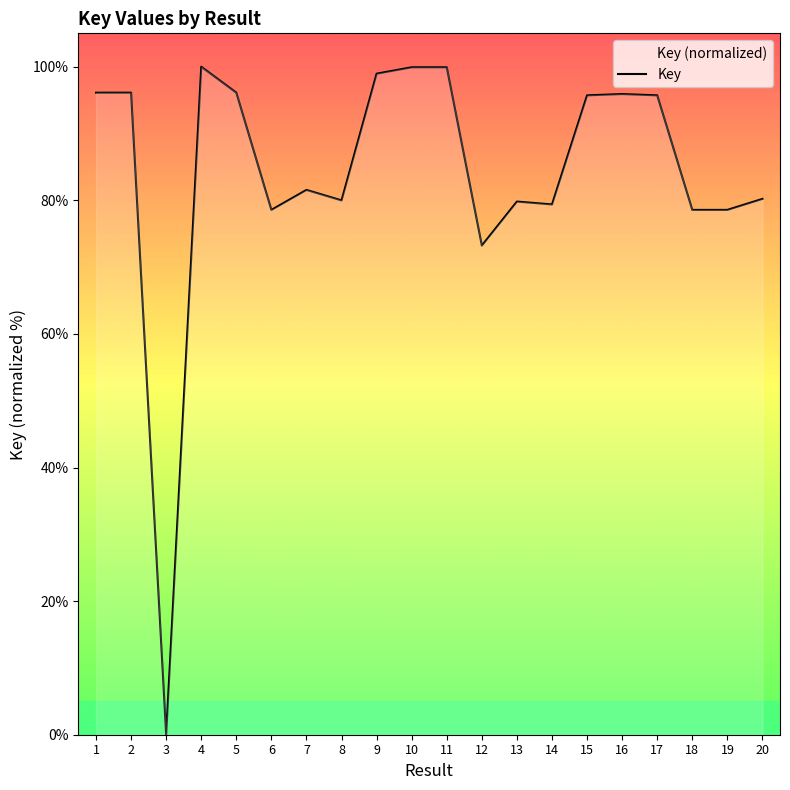

Where is the first local minimum?

3